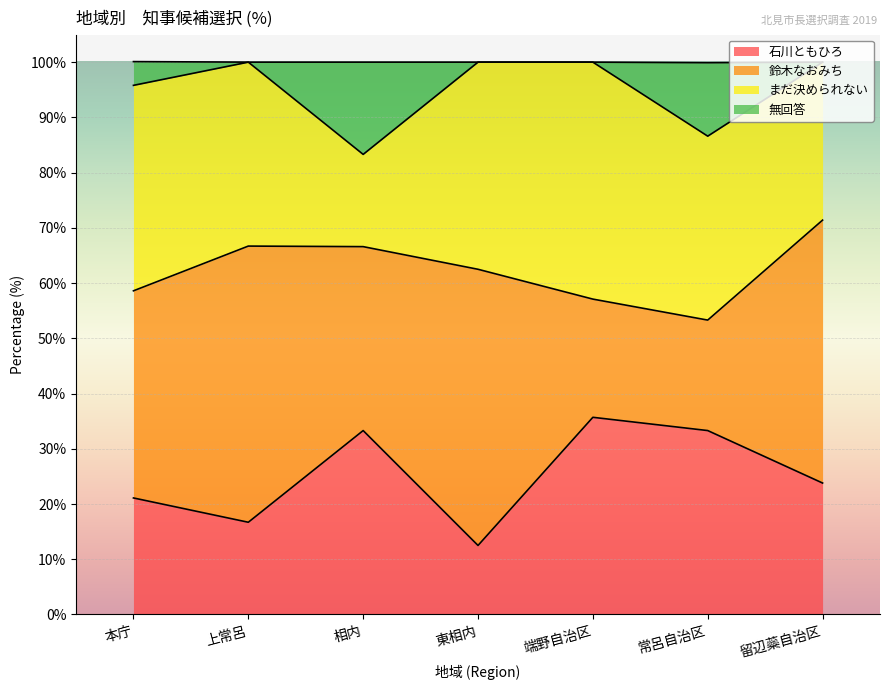

What is the label of the 3rd point from the right?

端野自治区